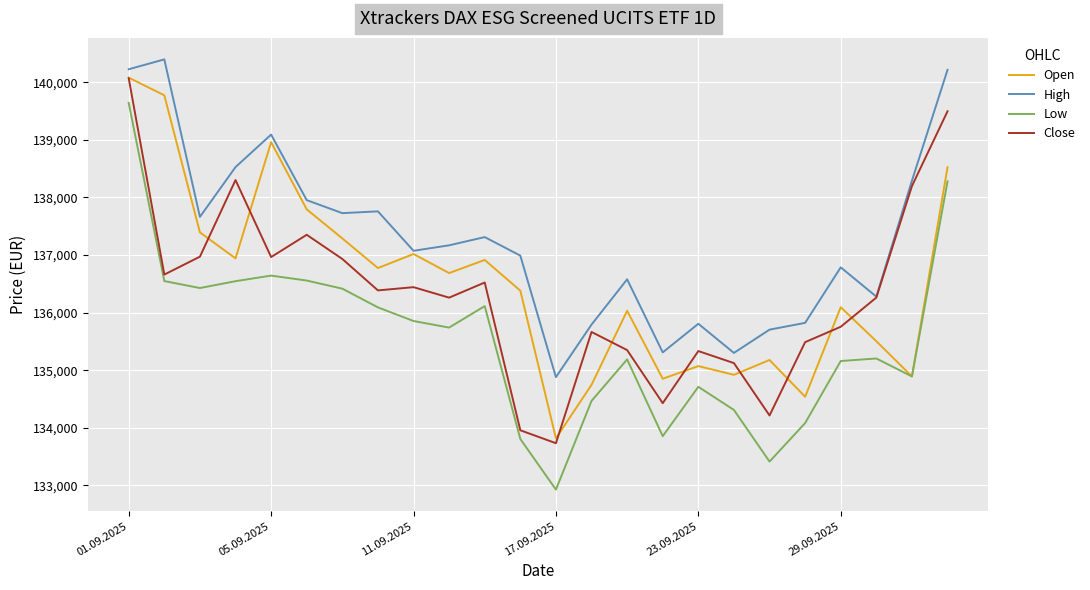

What is the greatest value displayed?

140399